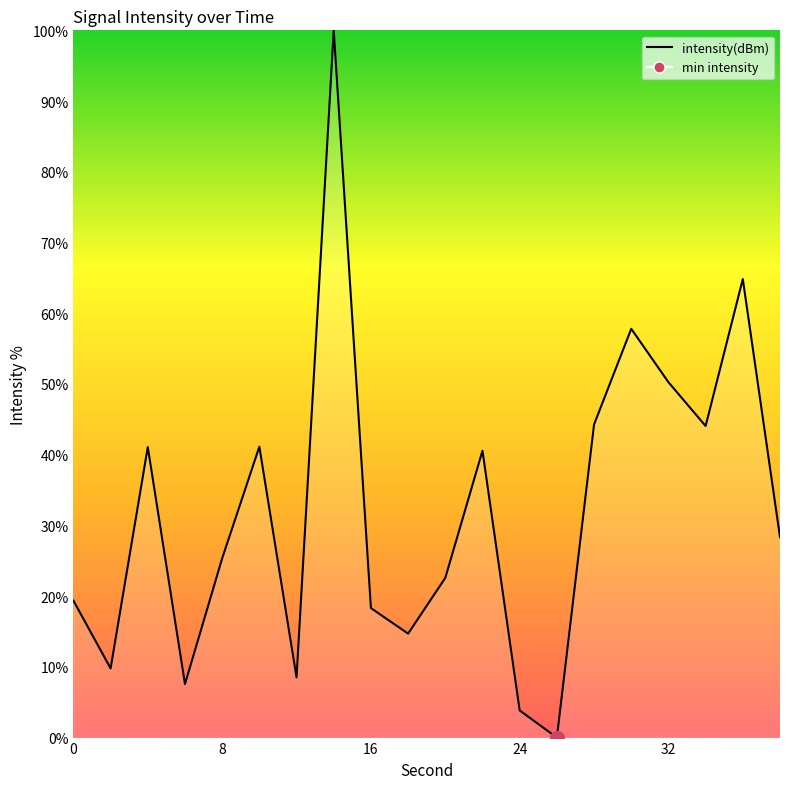

How many lines are shown in the chart?

1